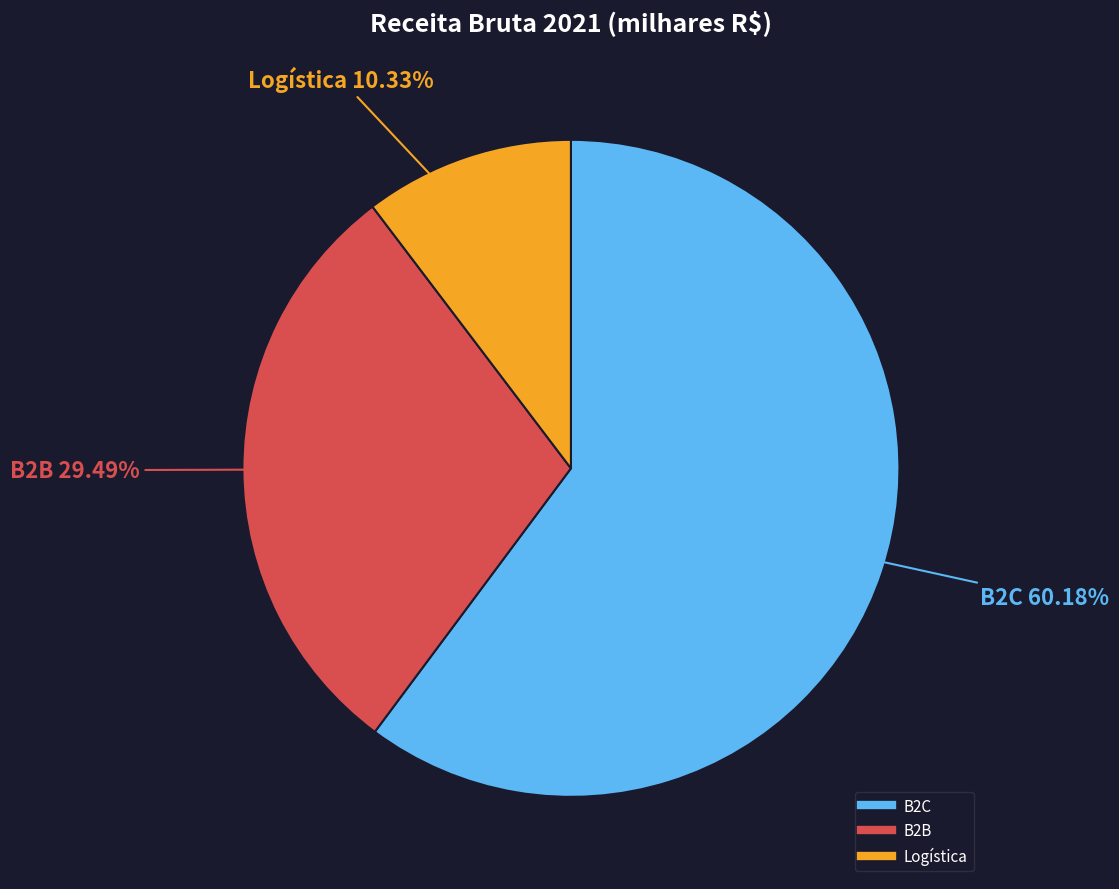

To the nearest percent, what is the average slice percentage?

33%